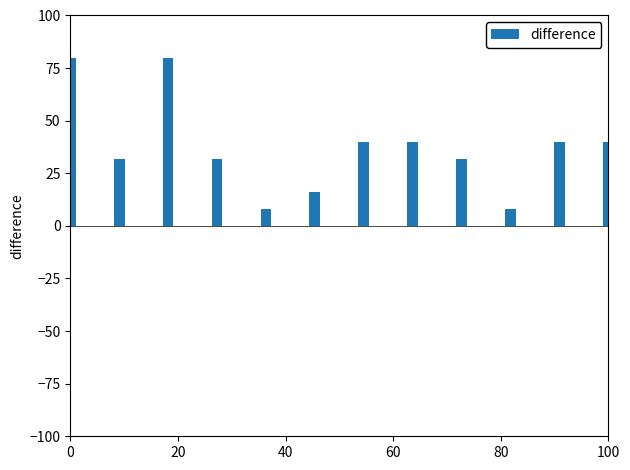

What is the sum of all values?

448